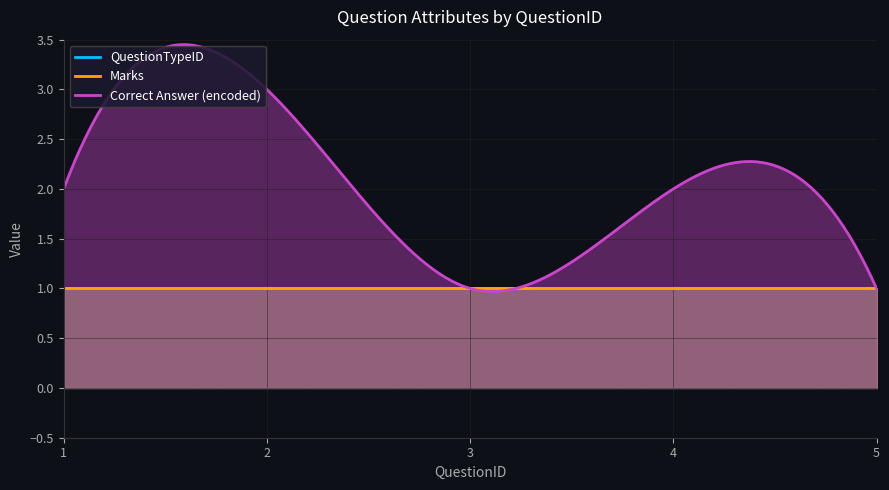

The value of QuestionTypeID at 2 is 1. True or false?

True